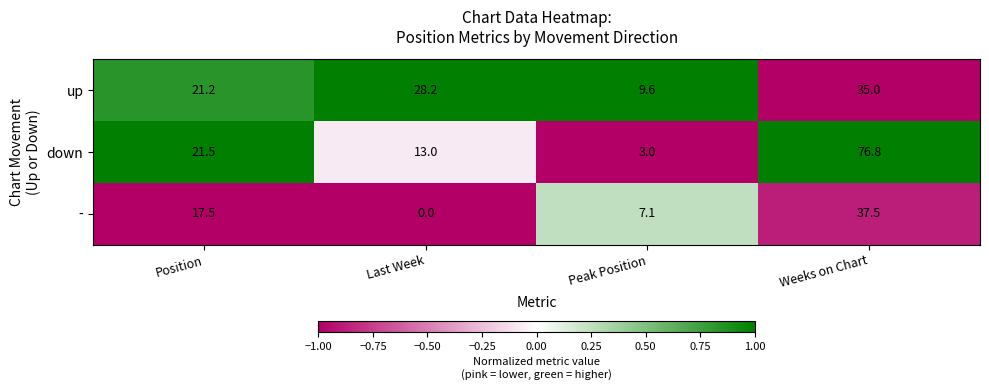

What is the difference between the highest and lowest values at Position?

4.0